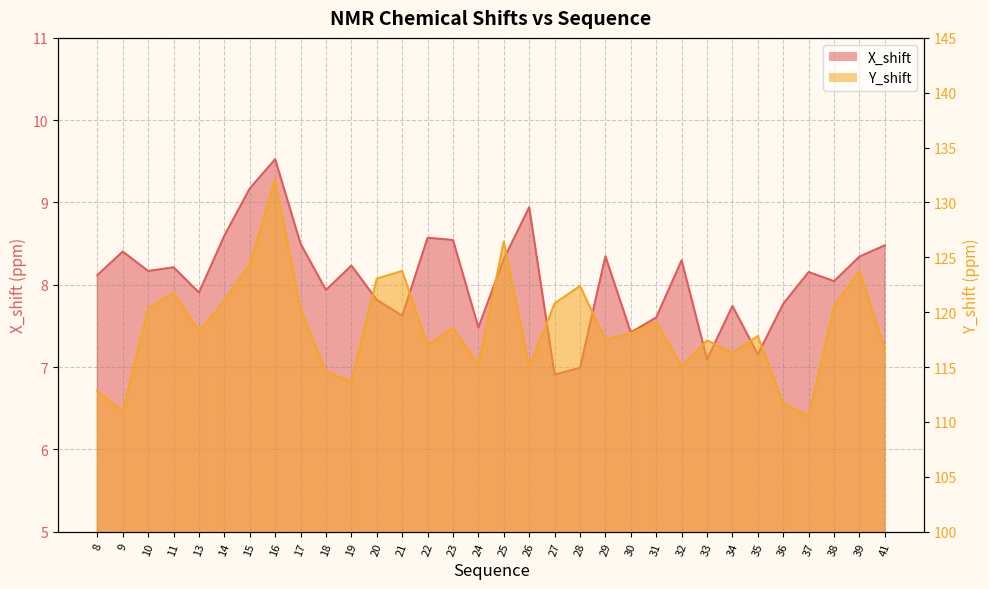

Between 23 and 10, which is larger?

23